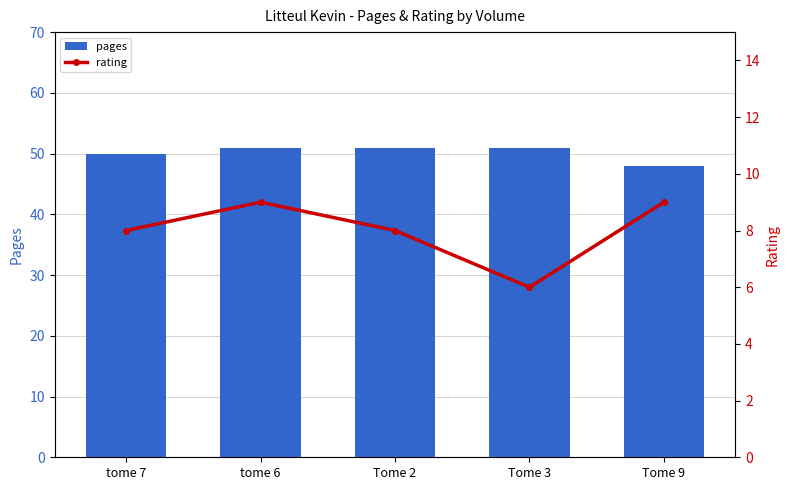

The pages series shows 84 at tome 7. True or false?

False